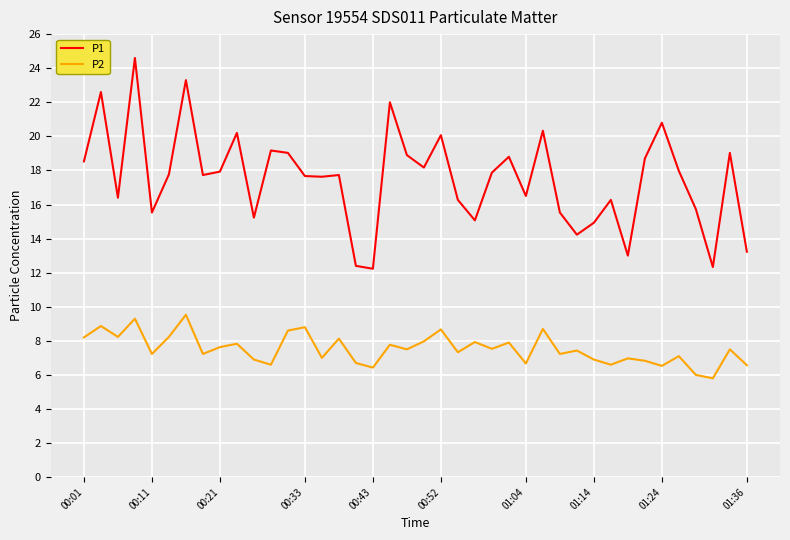

What is the lowest value of the P2 series?

5.8